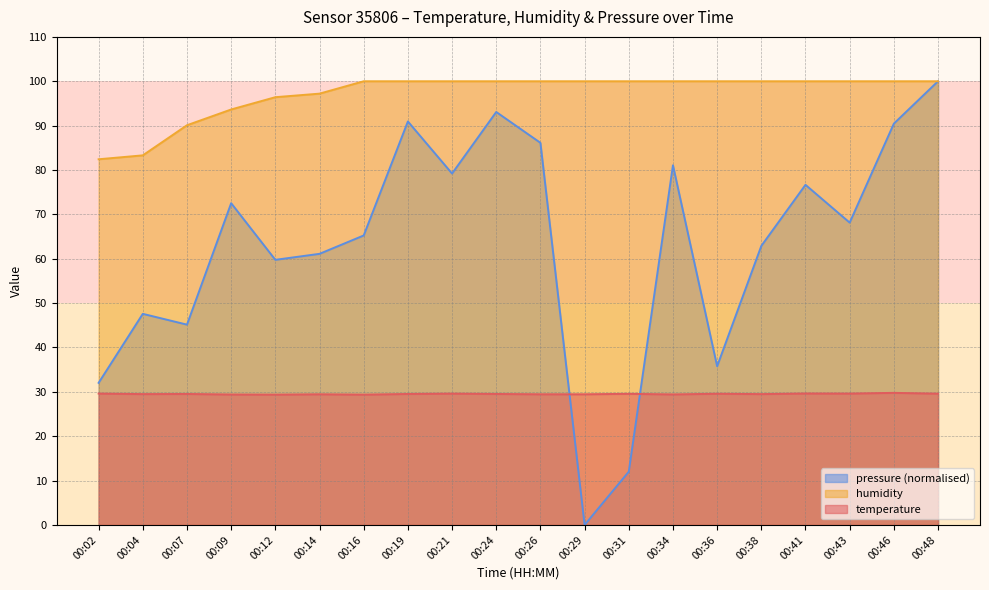

What is the difference between the maximum and minimum values in the temperature series?

0.4